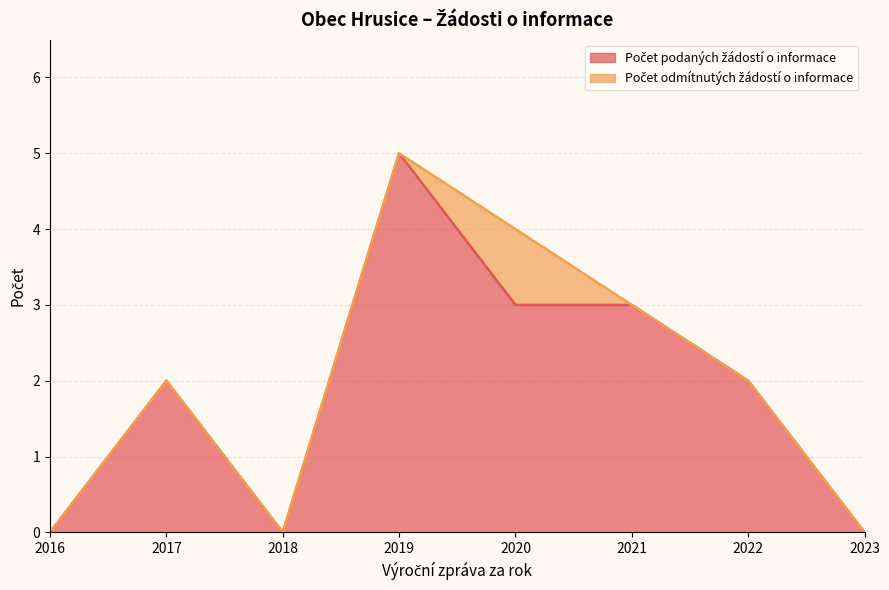

Which has a higher value, 2021 or 2019?

2019